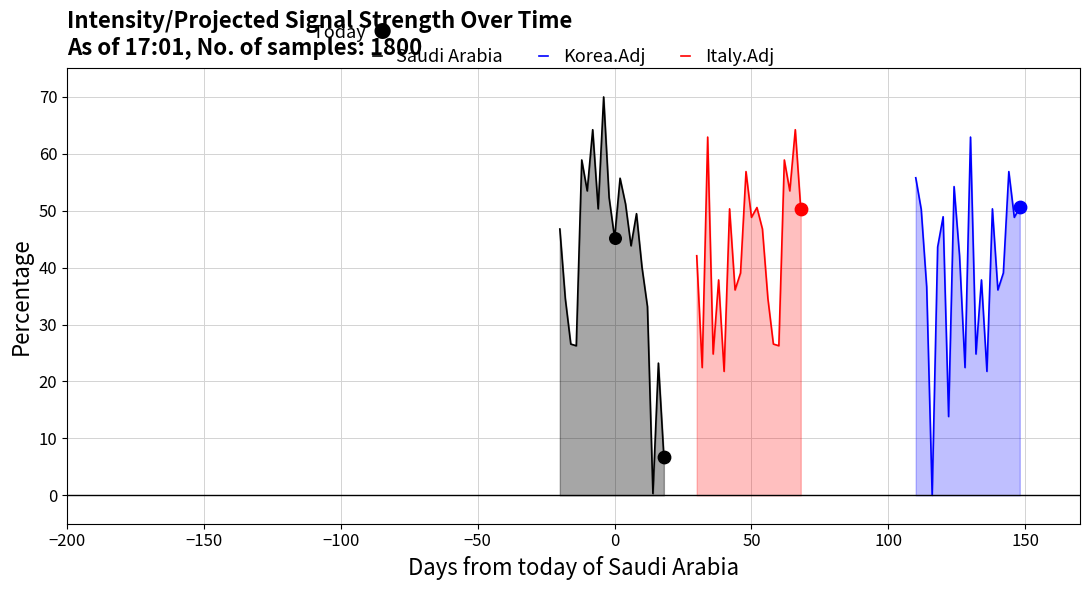

Which series has the largest total across all categories?

Italy.Adj